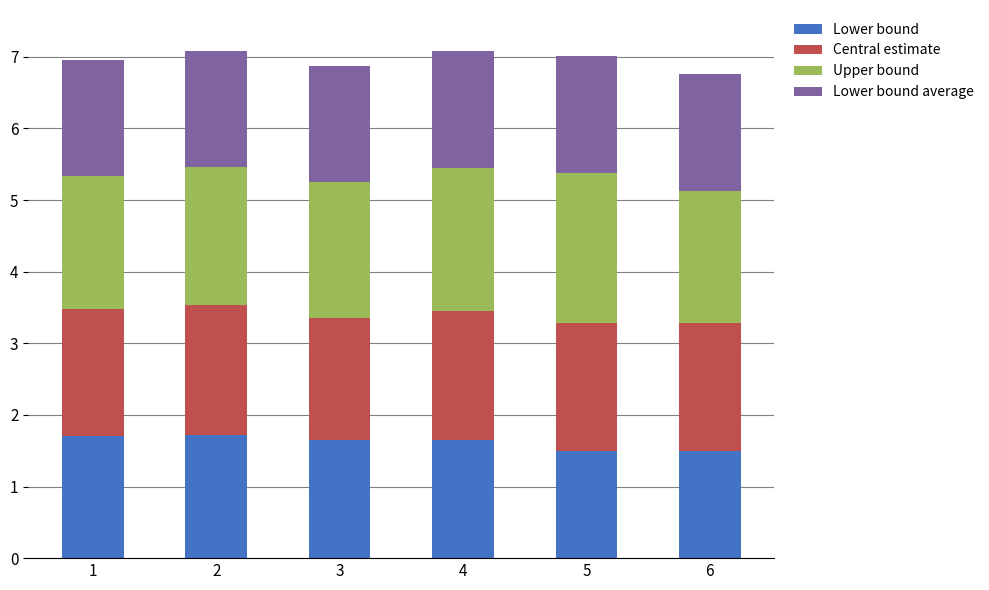

What is the total value across all series at 1?

7.0